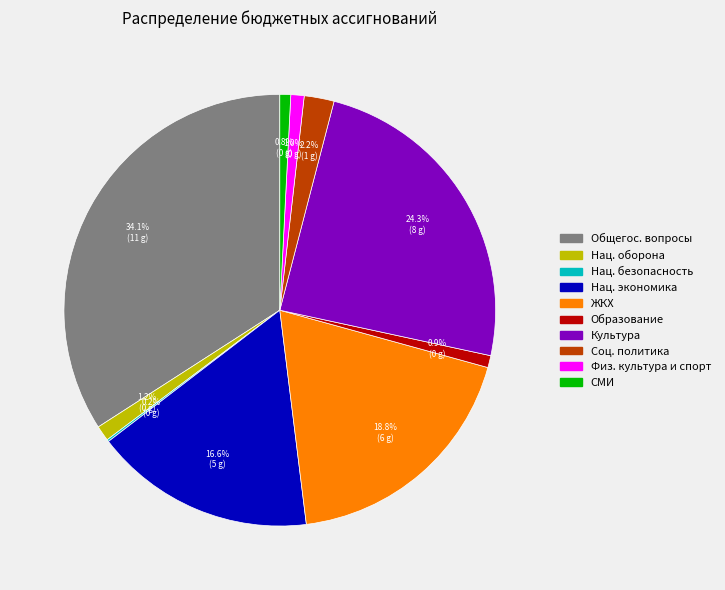

Which has a higher value, Общегос. вопросы or Соц. политика?

Общегос. вопросы